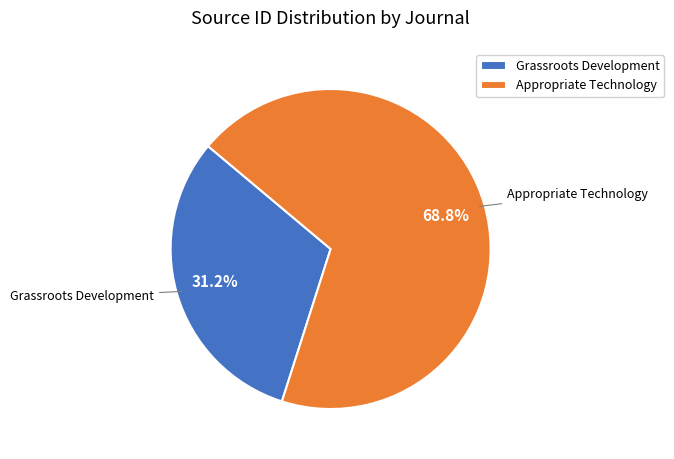

To the nearest percent, what percentage of the pie is Grassroots Development?

31%